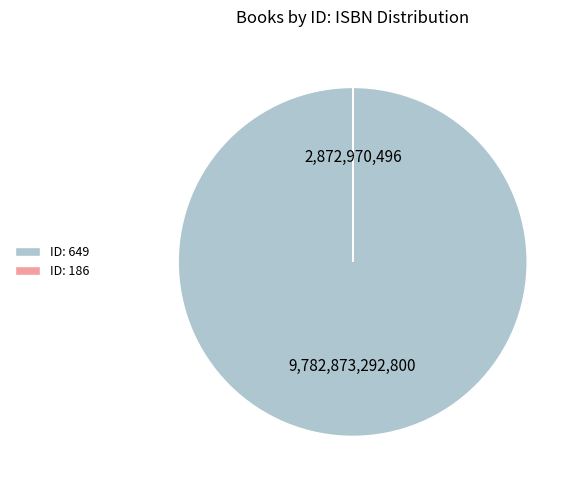

Is it true that ID: 649 is 100% of the pie?

True